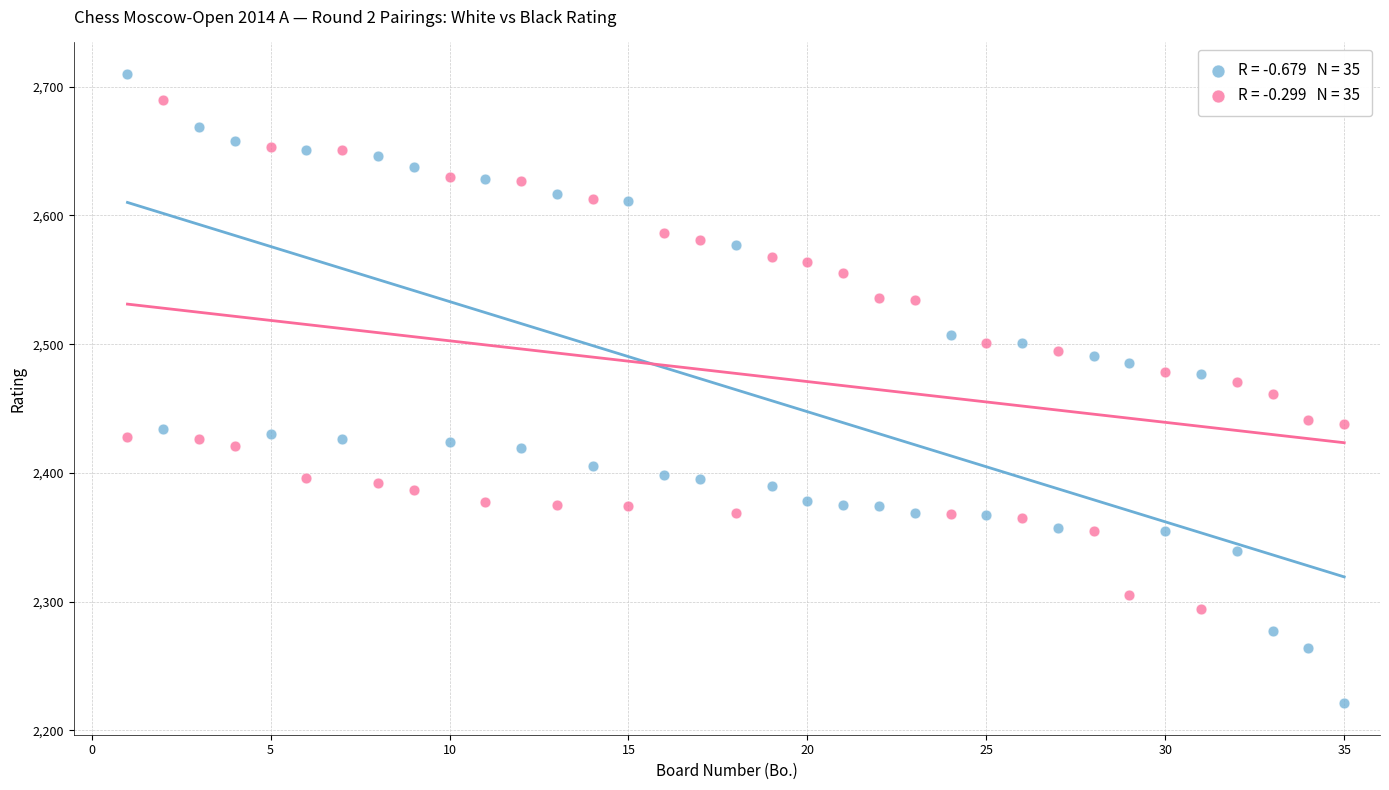

Across all data points, what is the range of X values (max minus min)?

34